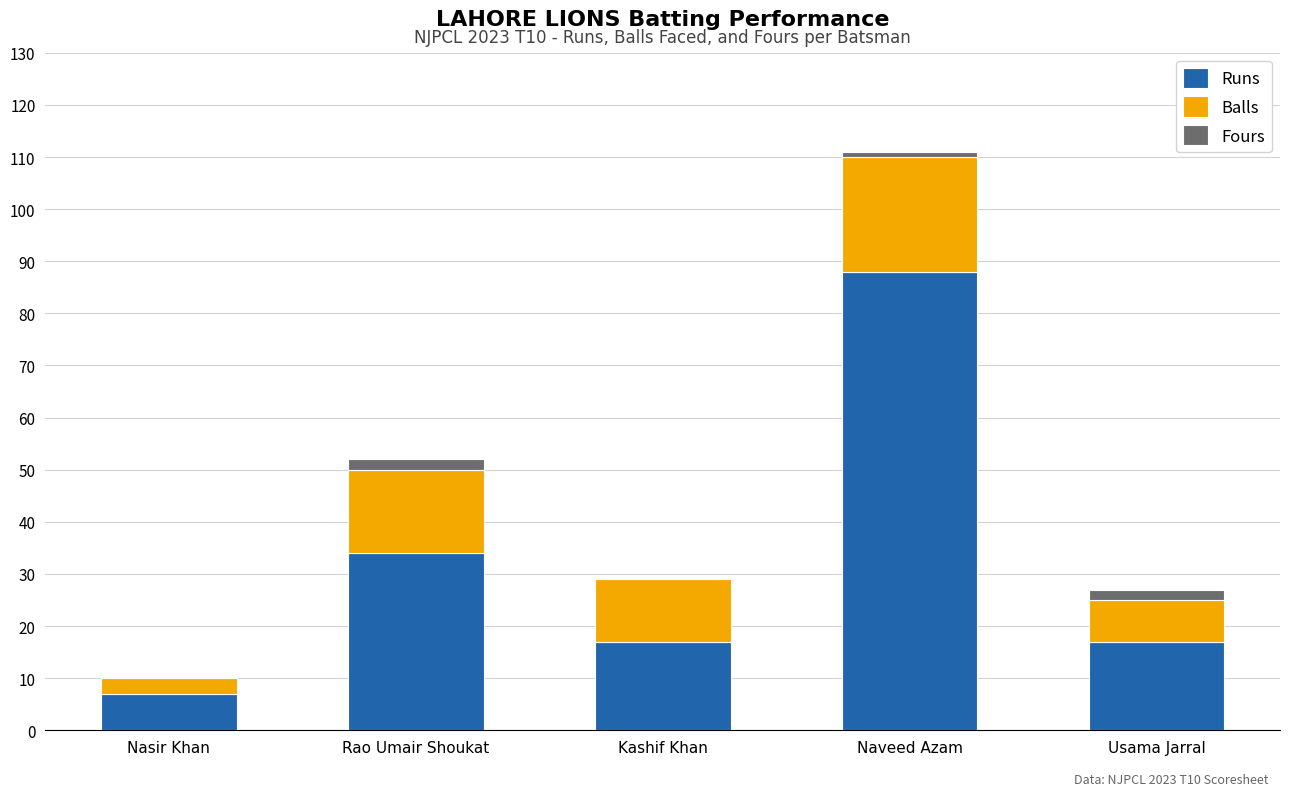

At which label is Runs closest to 47?

Rao Umair Shoukat